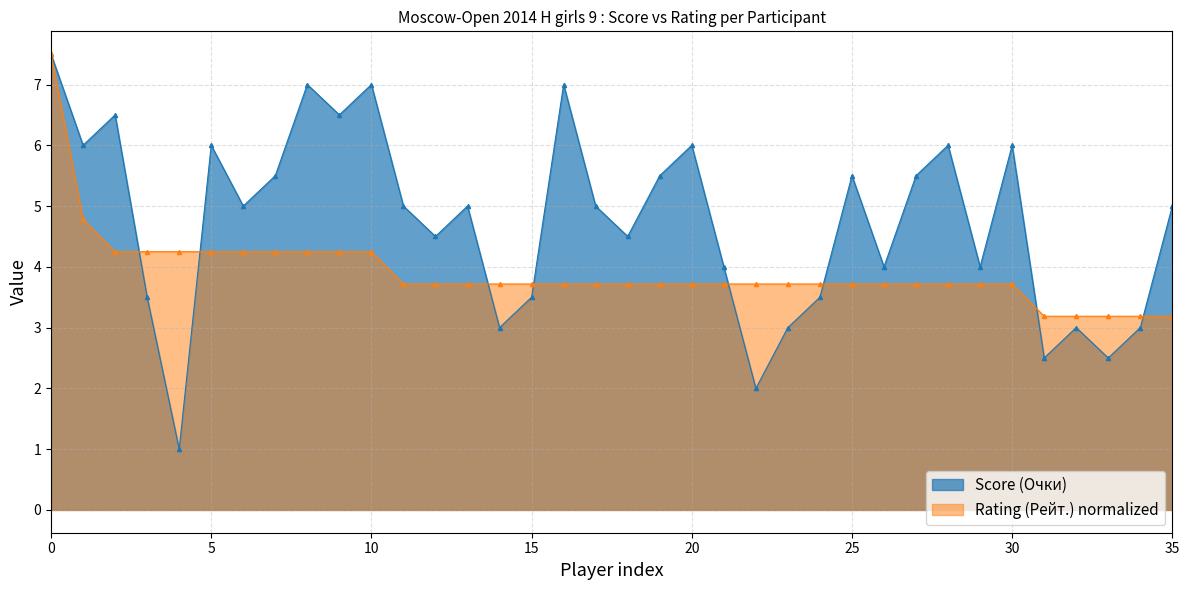

At which label does Score (Очки) first exceed 5?

0